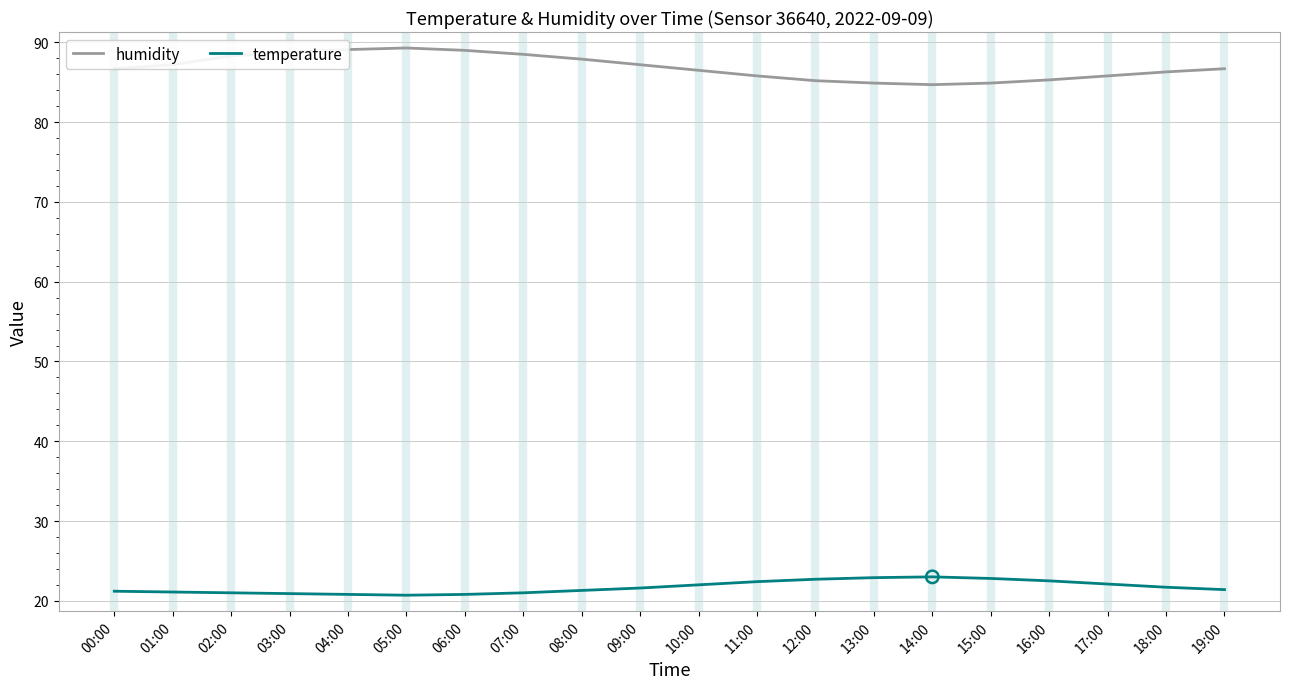

What is the total value across all series at 13:00?

107.8